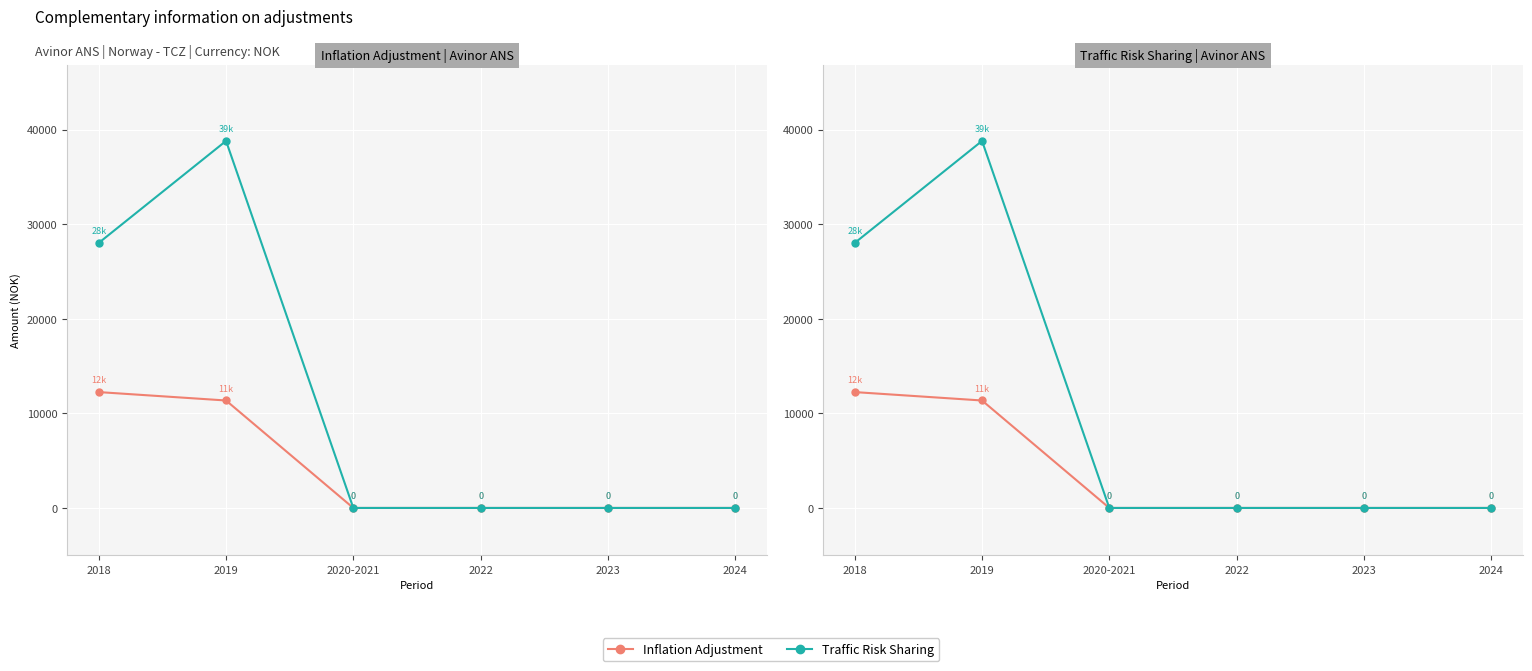

How many positive values does the Inflation Adjustment series have?

2